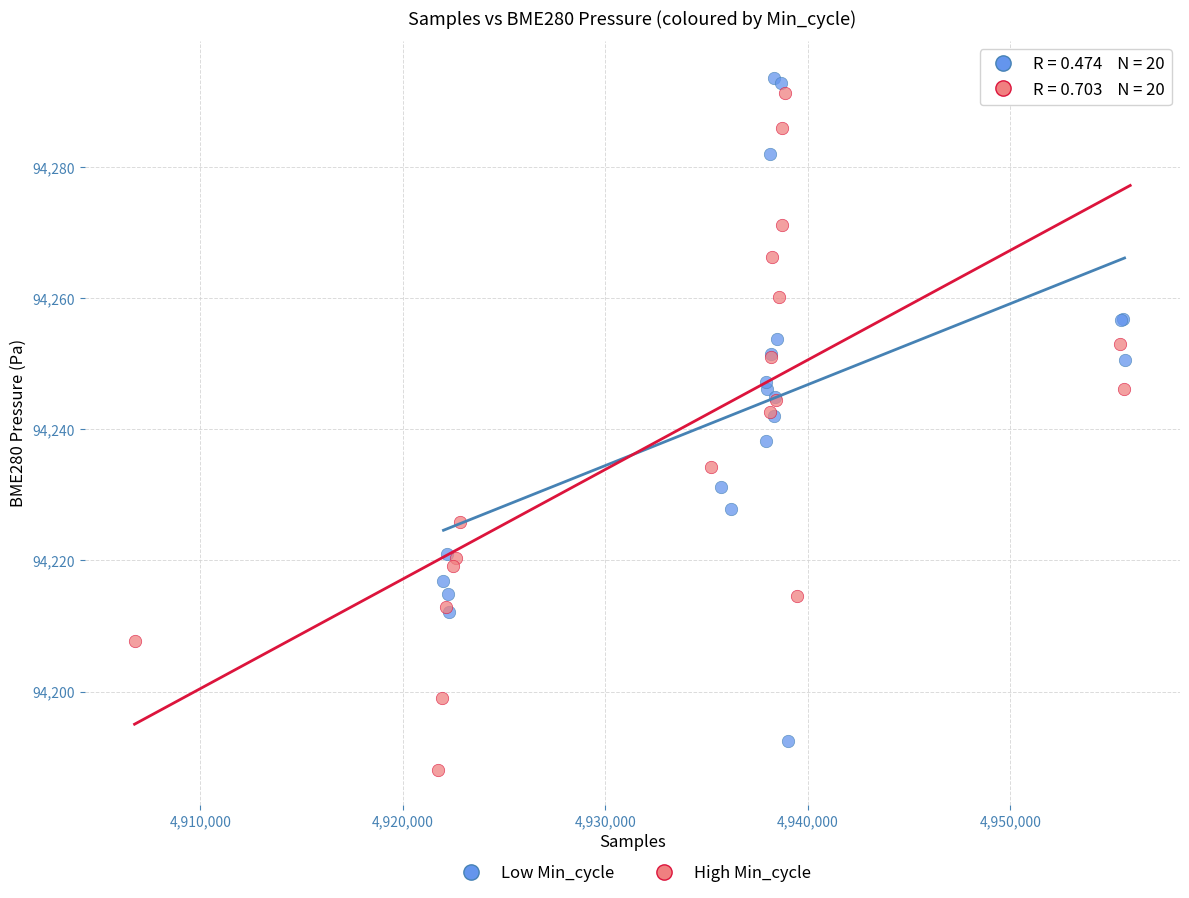

Which series has the widest spread of Y values?

High Min_cycle